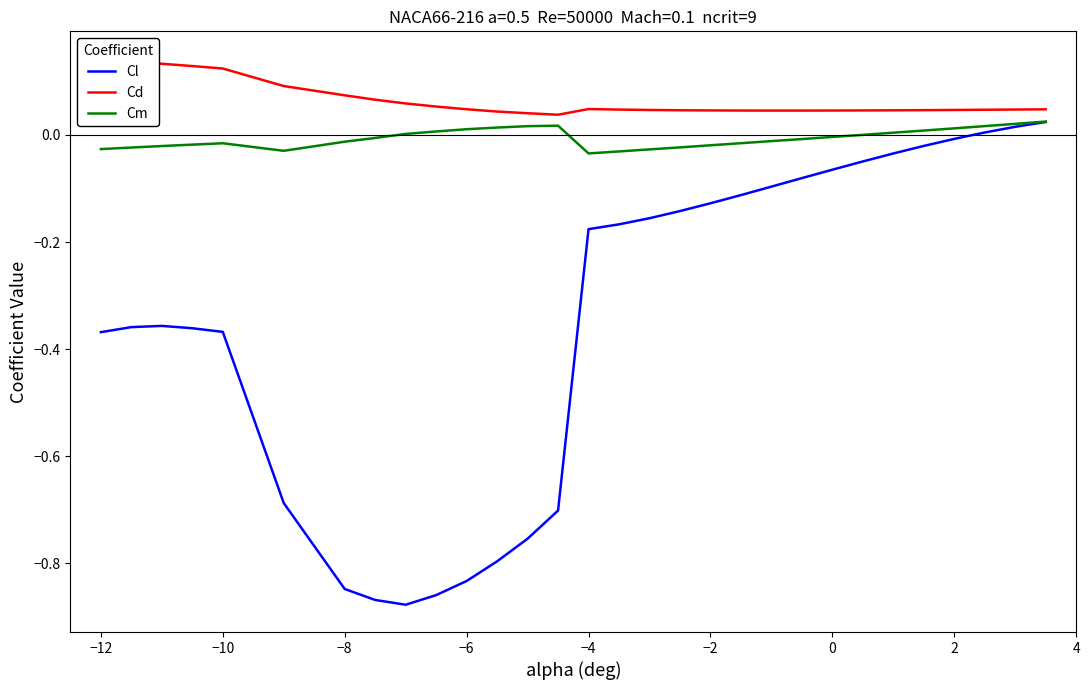

How many categories are shown in the chart?

30